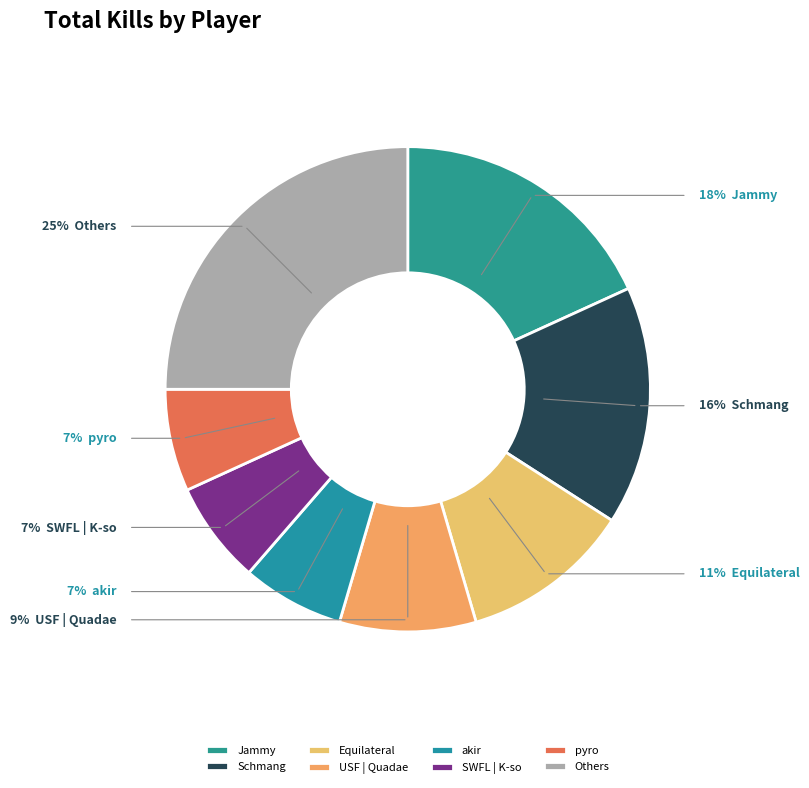

How many slices are in this pie chart?

8